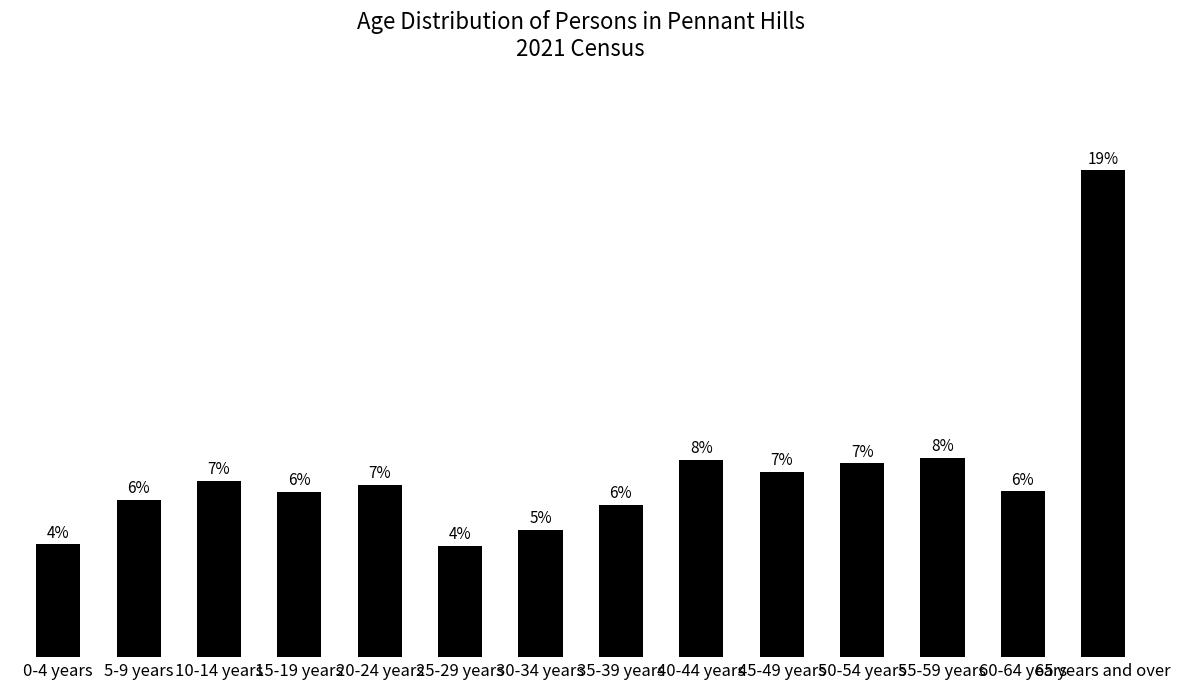

Does the chart contain any negative values?

No